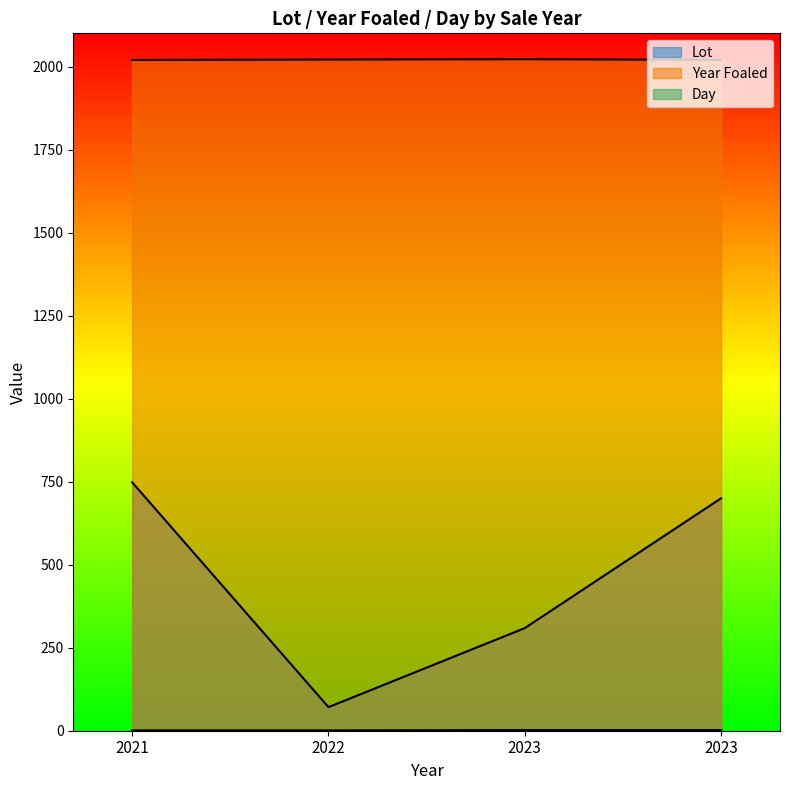

What is the highest value of the Lot series?

748